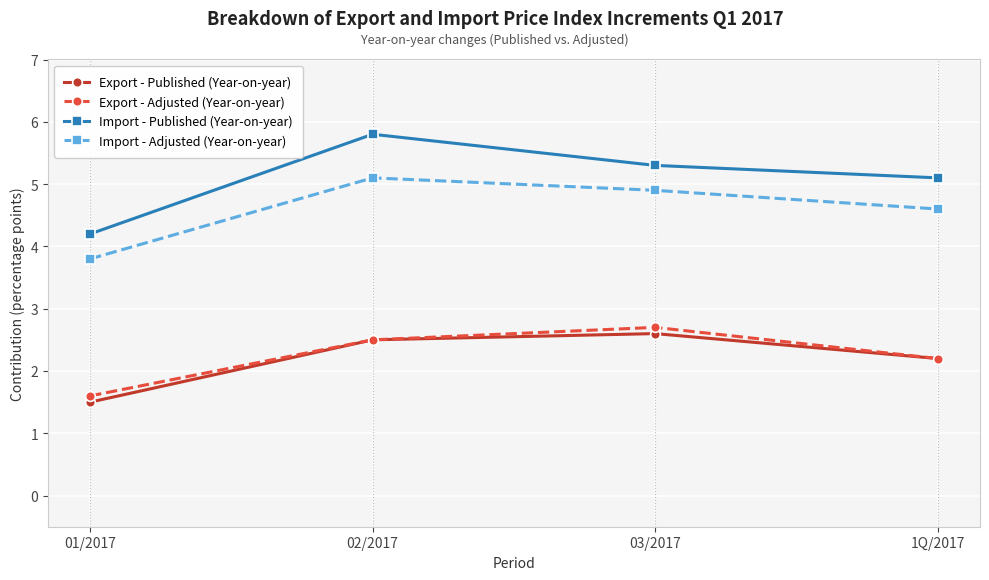

Where does the Import - Published (Year-on-year) series first go above 5?

02/2017